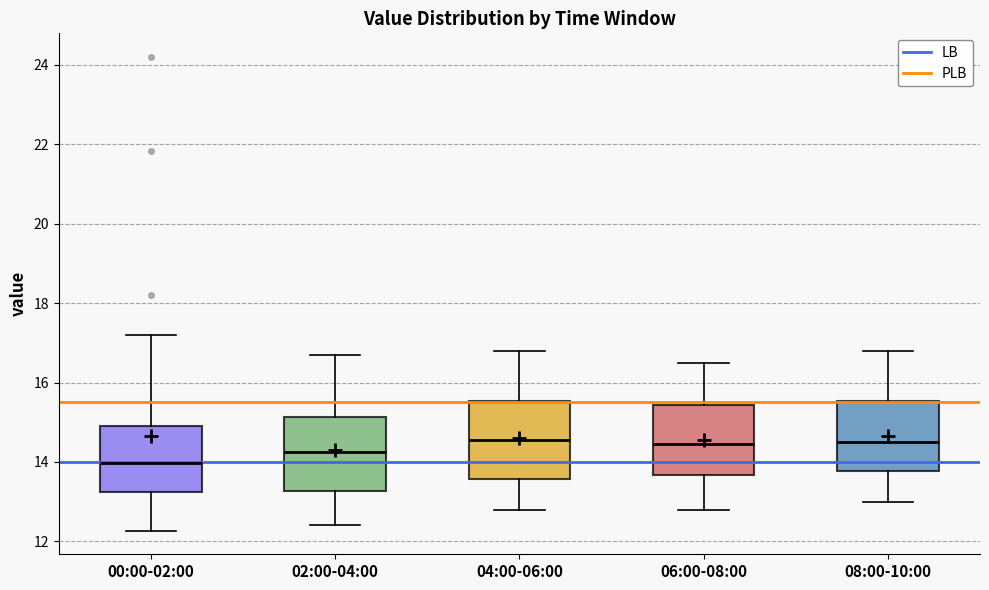

Where is the lower edge of the box for 02:00-04:00 on the y-axis? The values are not printed on the chart, so give them approximately, as read against the axis.

13.2